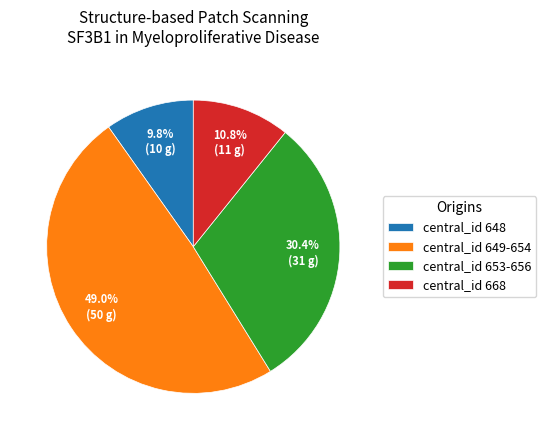

Count the number of slices in the pie.

4